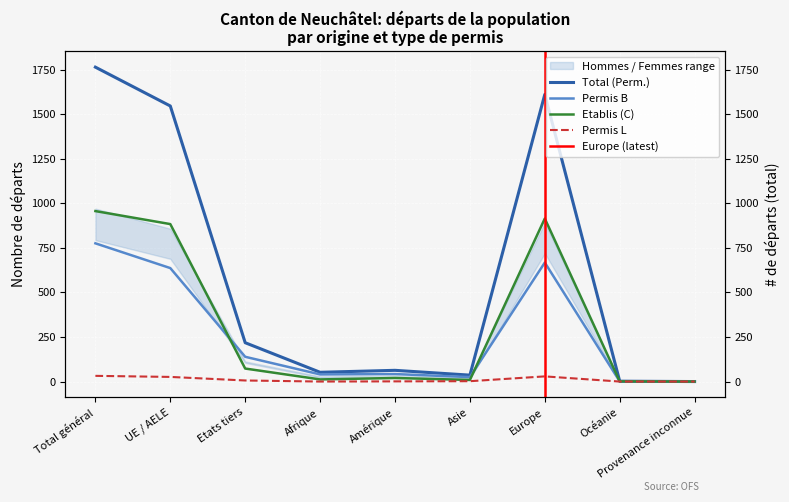

At Provenance inconnue, list the series in order from largest to smallest.

Total (Perm.), Permis B, Etablis (C), Permis L